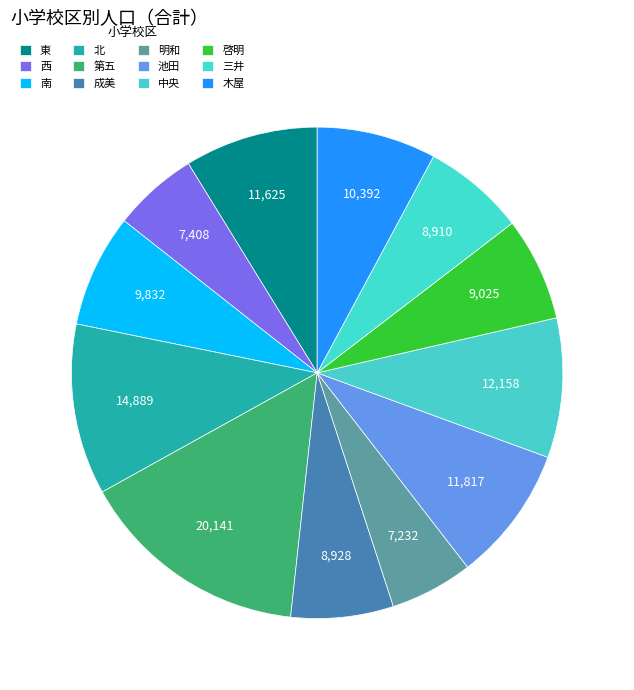

What is the change in value from 南 to 啓明?

-807